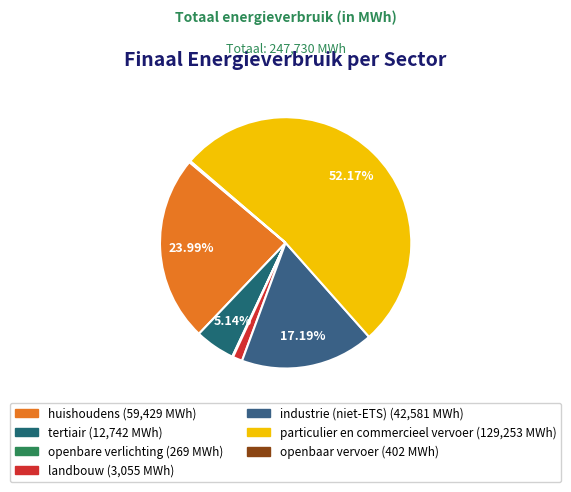

Which slice is the largest?

particulier en commercieel vervoer